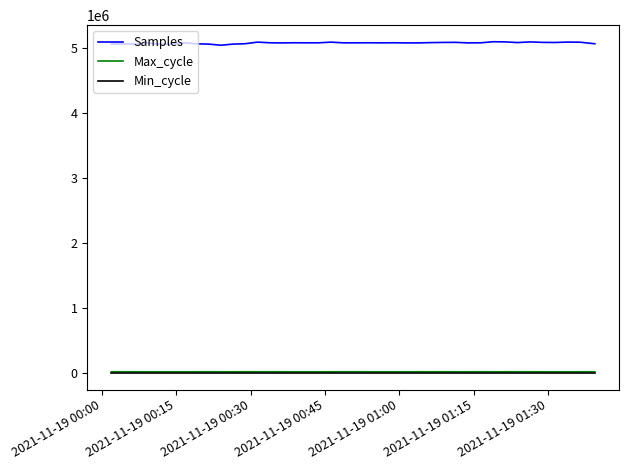

Which series has the largest range (max minus min)?

Samples